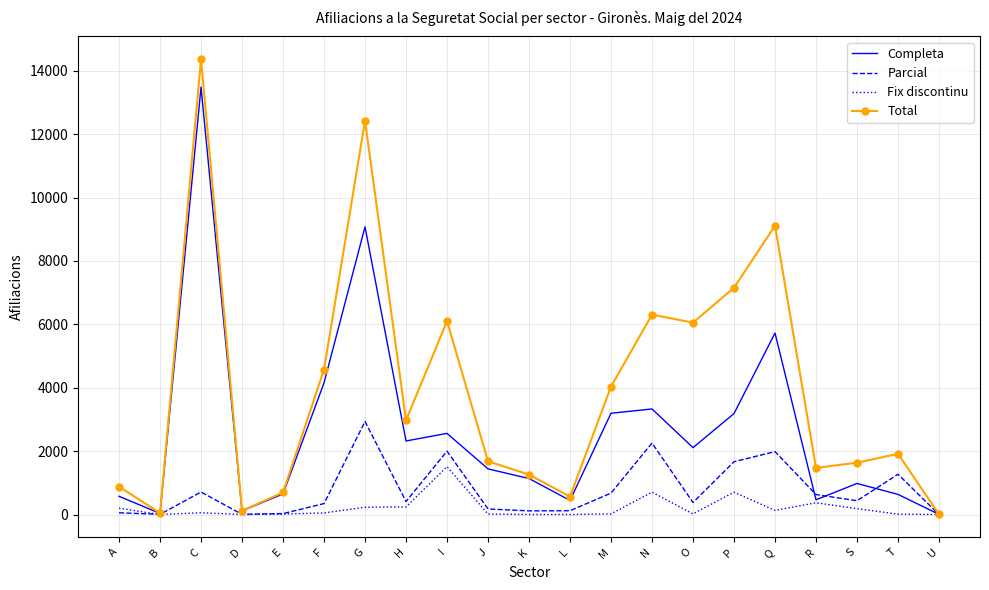

What is the maximum value shown in the chart?

14365